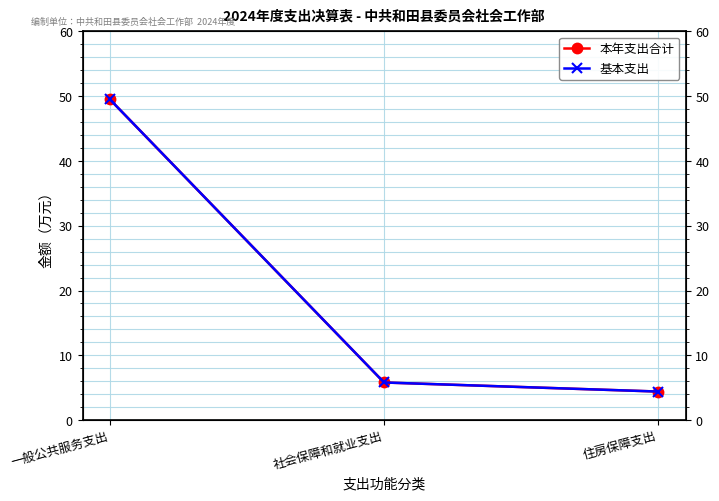

Where is 基本支出 nearest to the value 26?

社会保障和就业支出